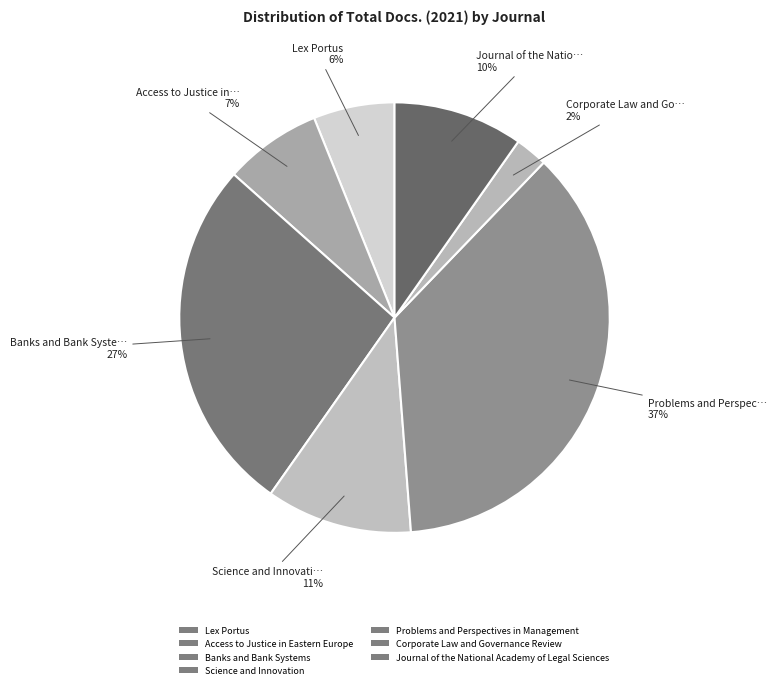

To the nearest percent, what portion does Corporate Law and Governance Review represent?

2%